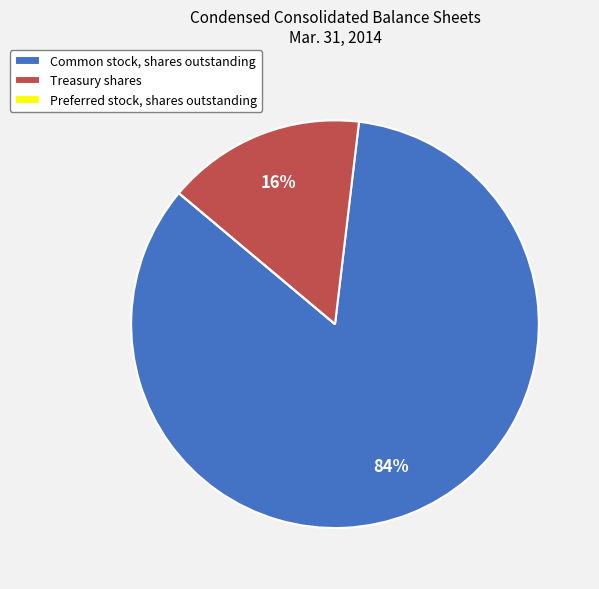

Is it true that Common stock, shares outstanding is 84% of the pie?

True